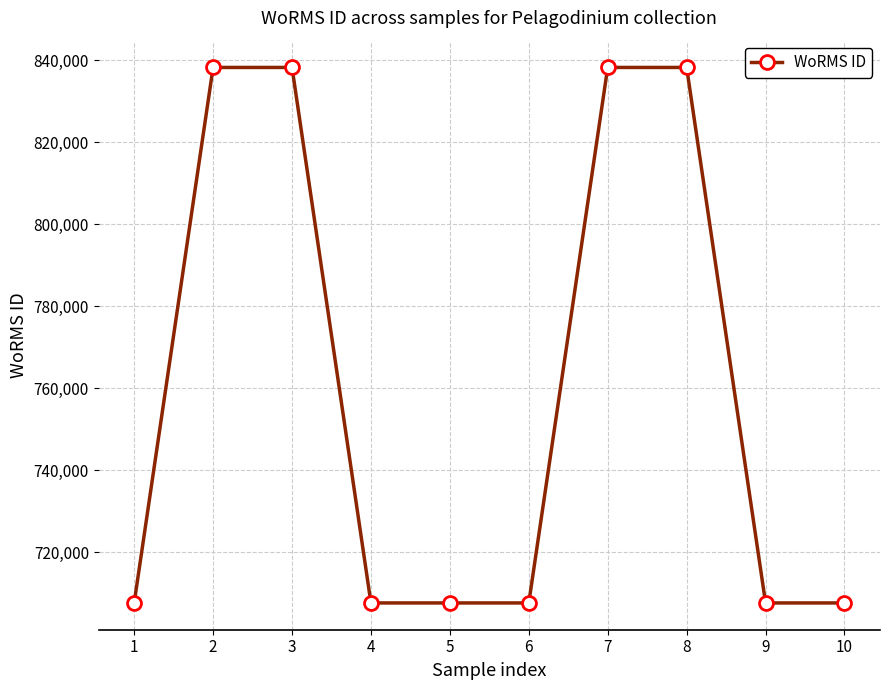

The chart shows a value of 838272 at 8. True or false?

True